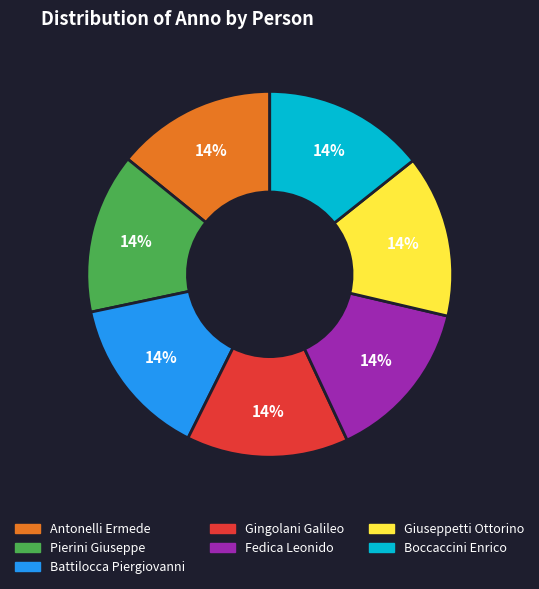

To the nearest percent, what is the average slice percentage?

14%